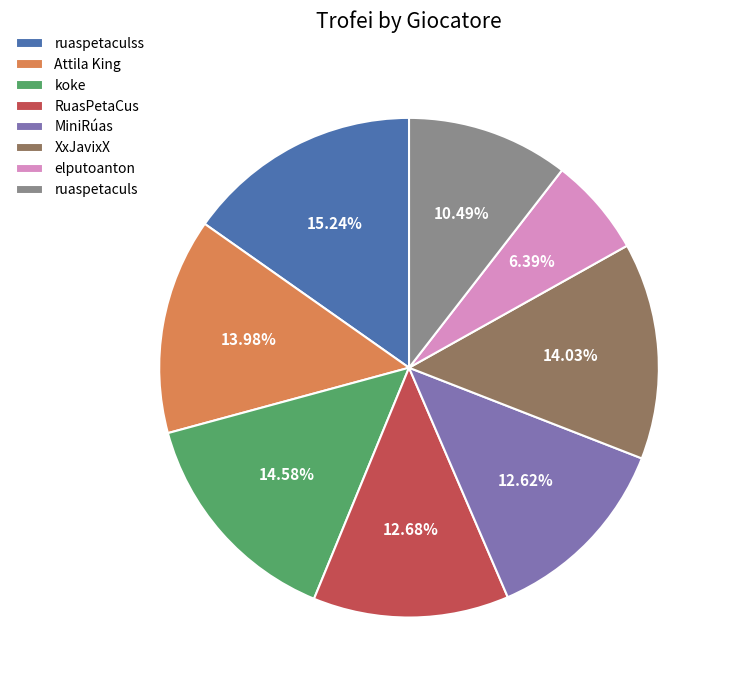

Which slice is the largest?

ruaspetaculss